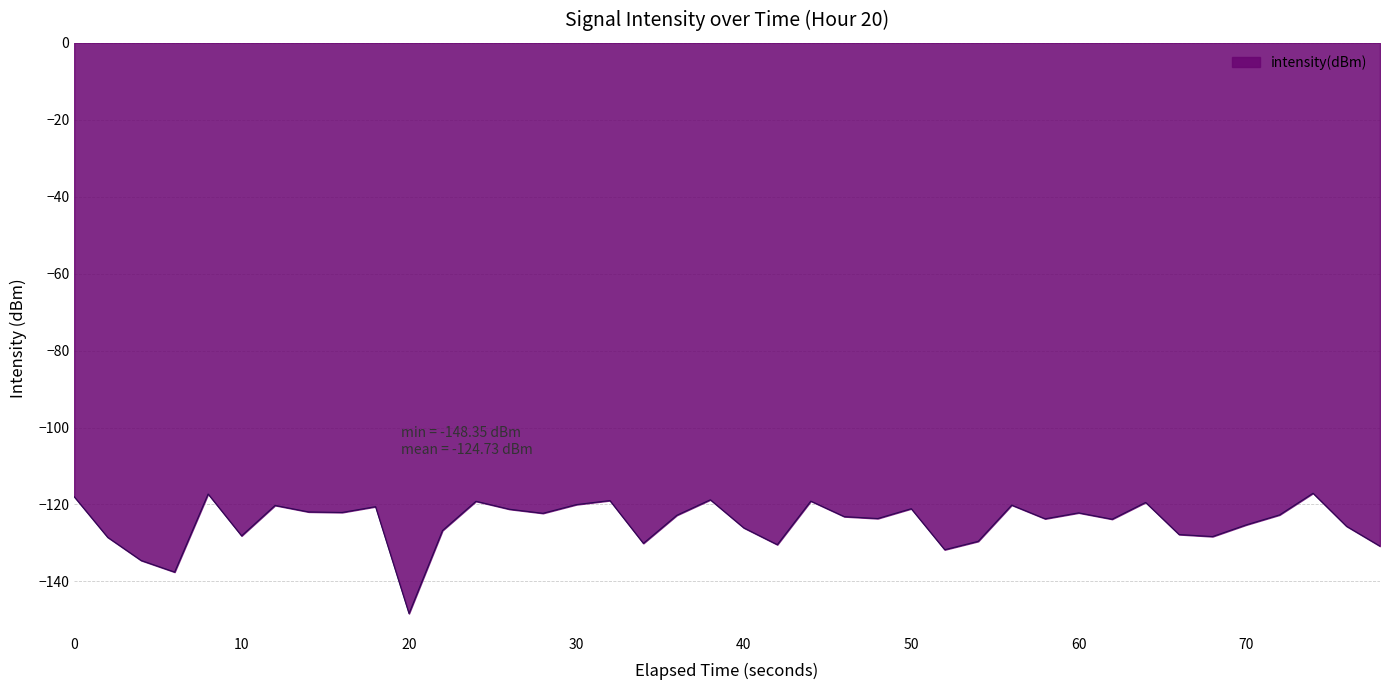

What is the greatest value displayed?

-117.1